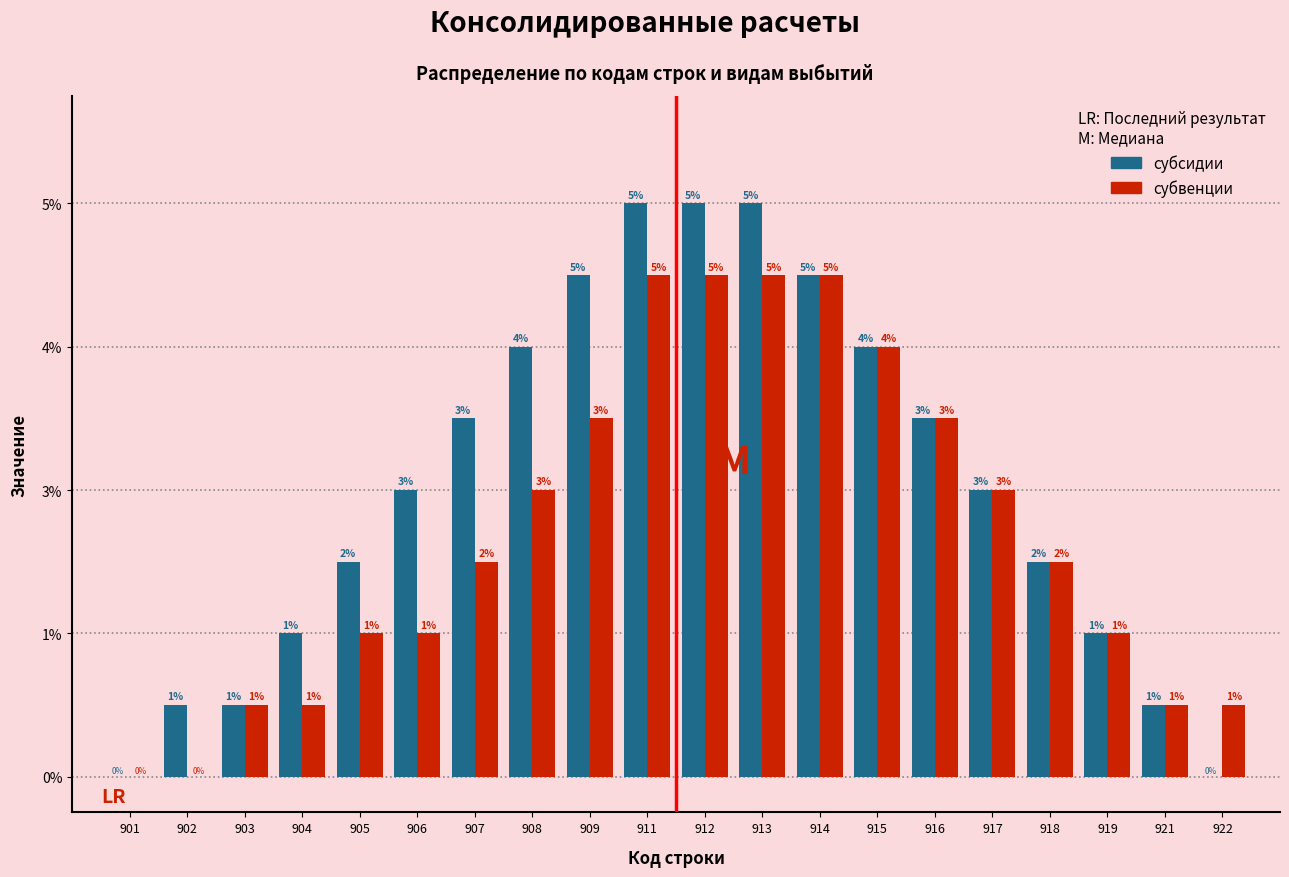

What are all the series names shown in the legend?

субсидии, субвенции